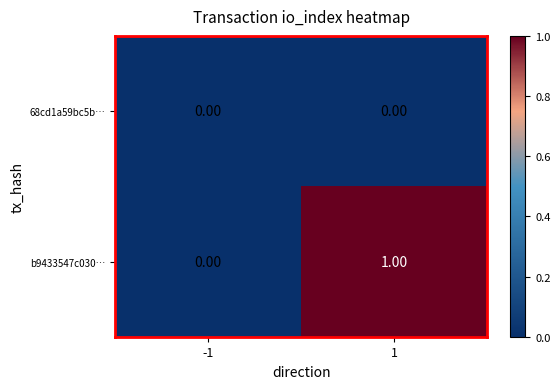

Rank the series by their maximum value, from lowest to highest.

68cd1a59bc5b…, b9433547c030…